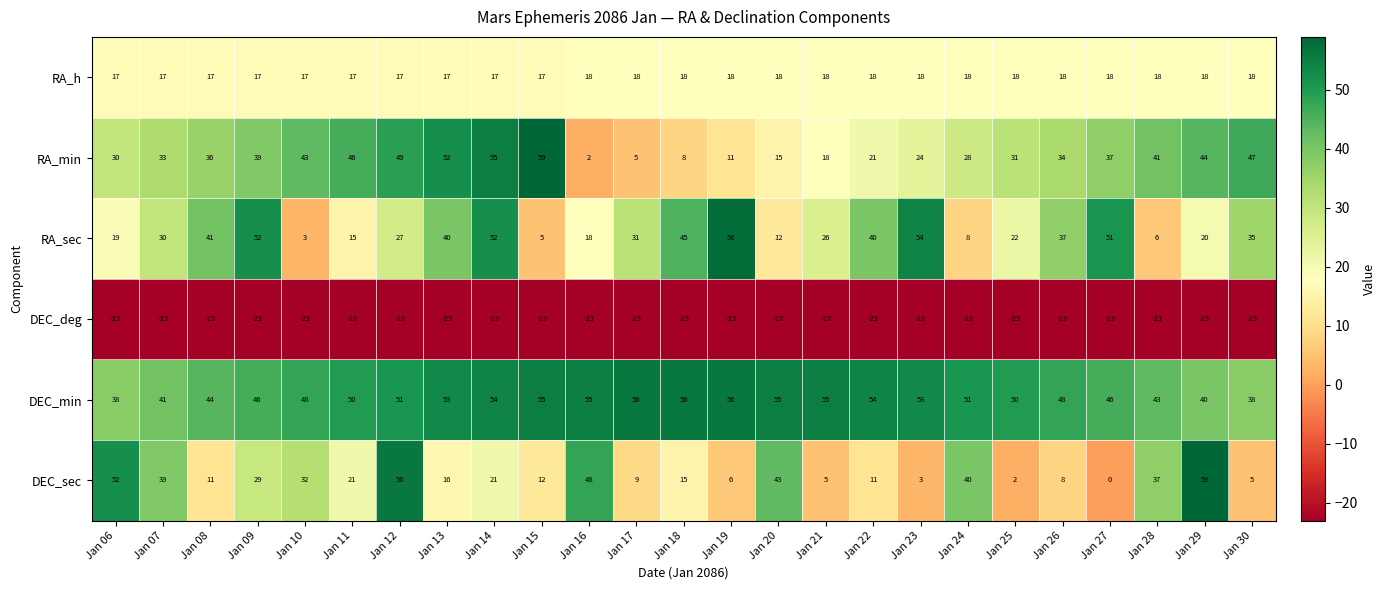

Is it true that RA_sec equals 17 at Jan 17?

False